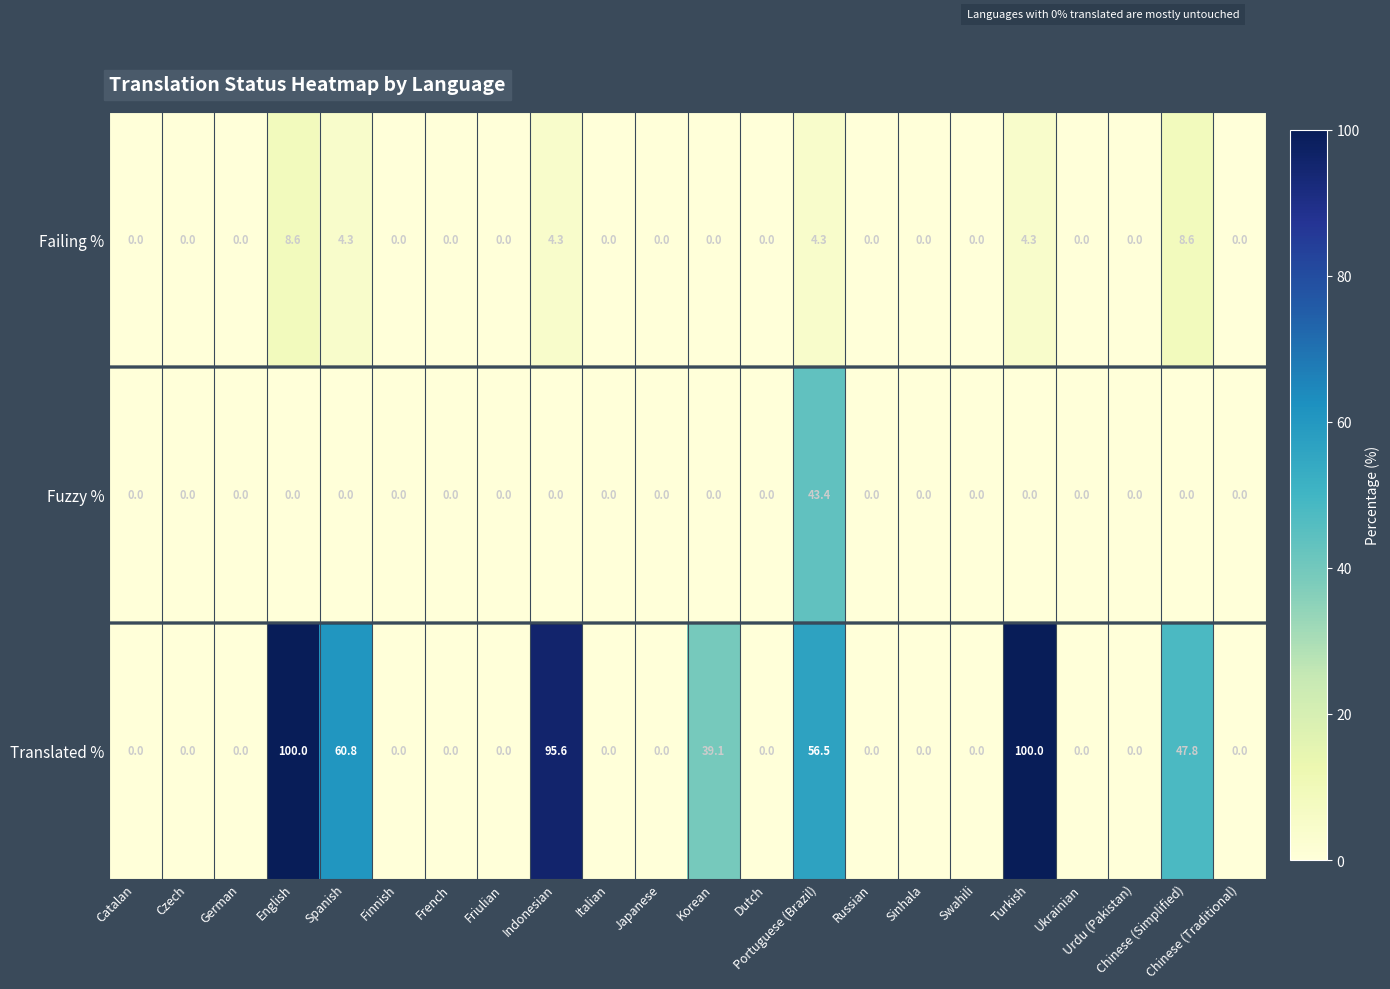

At which category is the sum across all series the highest?

English